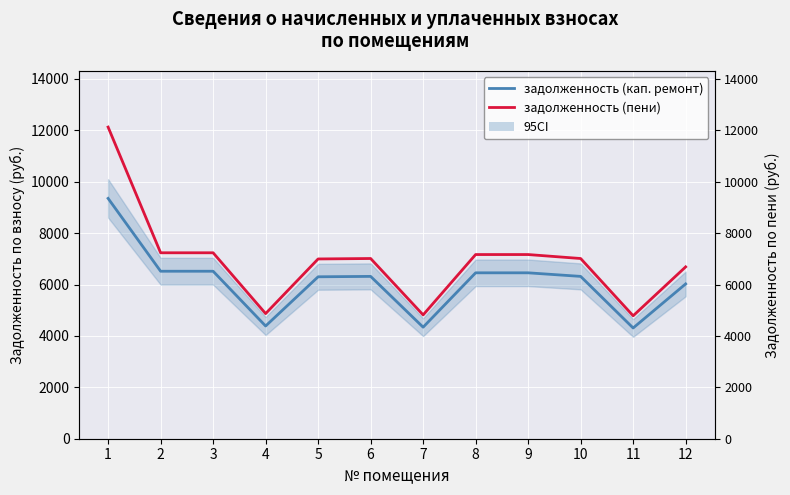

True or false: задолженность (пени) has more than 2 interior local peaks.

False